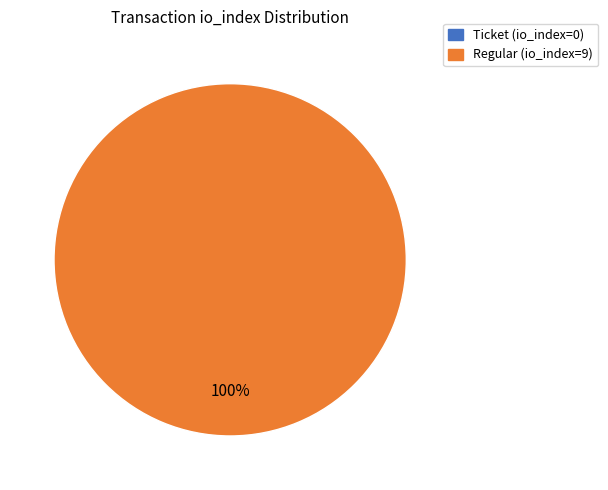

Is it true that Ticket (io_index=0) is 0% of the pie?

True